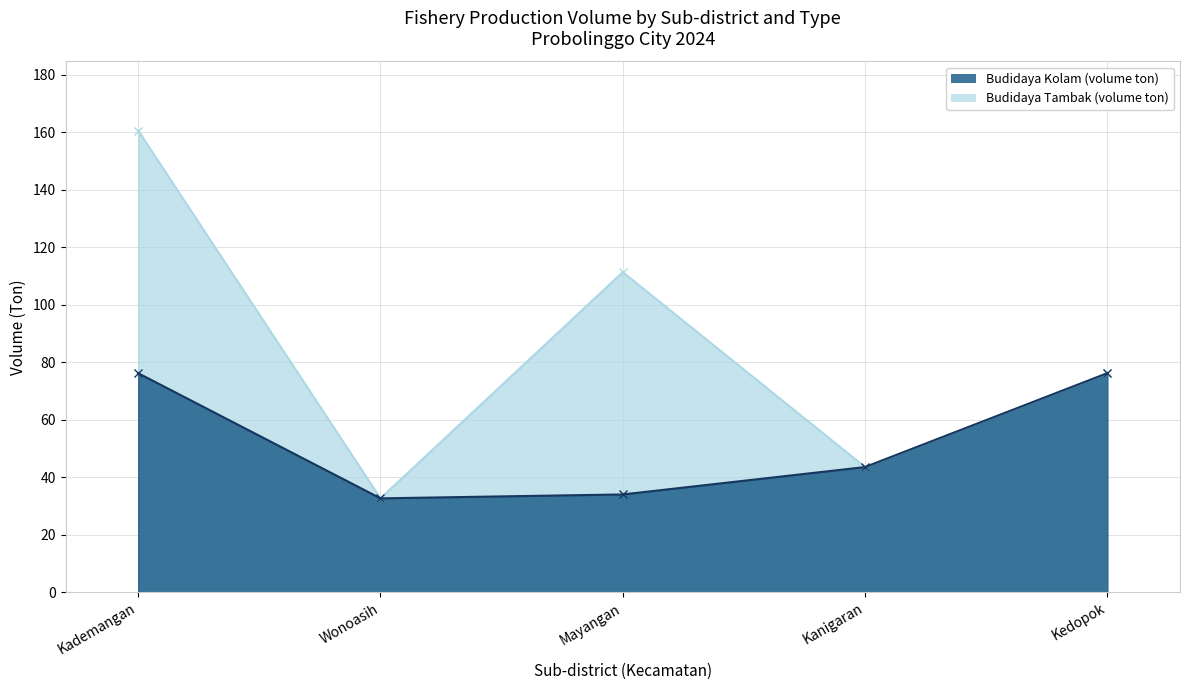

What is the smallest value displayed?

32.6